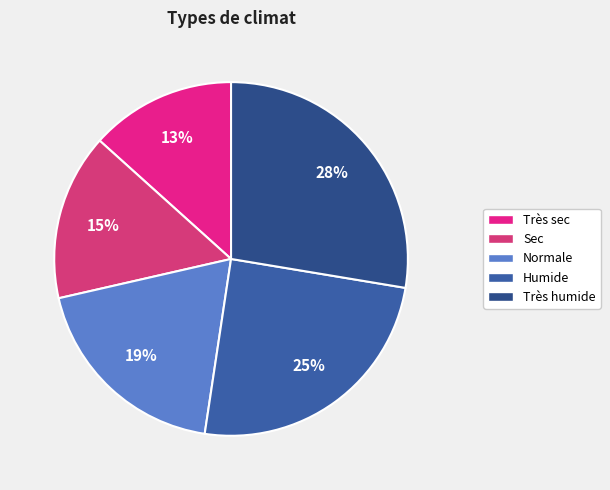

To the nearest percent, what is the difference between the Très sec and Sec slice percentages?

2%